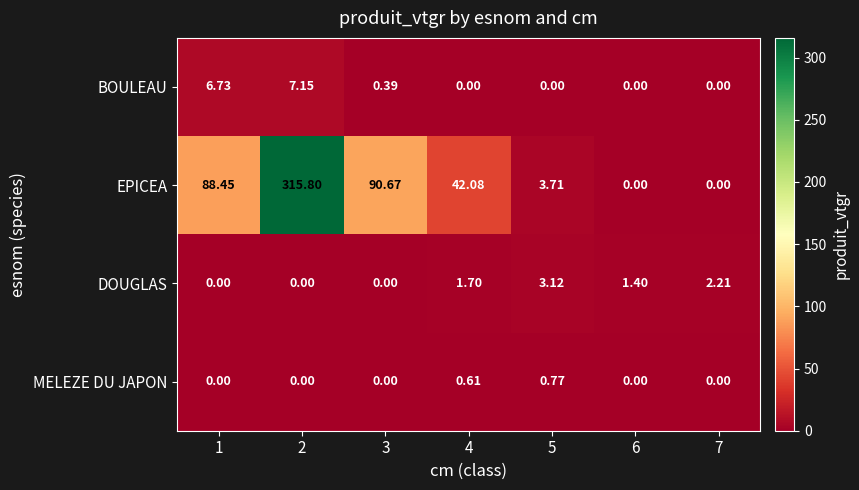

Between 1 and 5, which series saw the biggest shift?

EPICEA